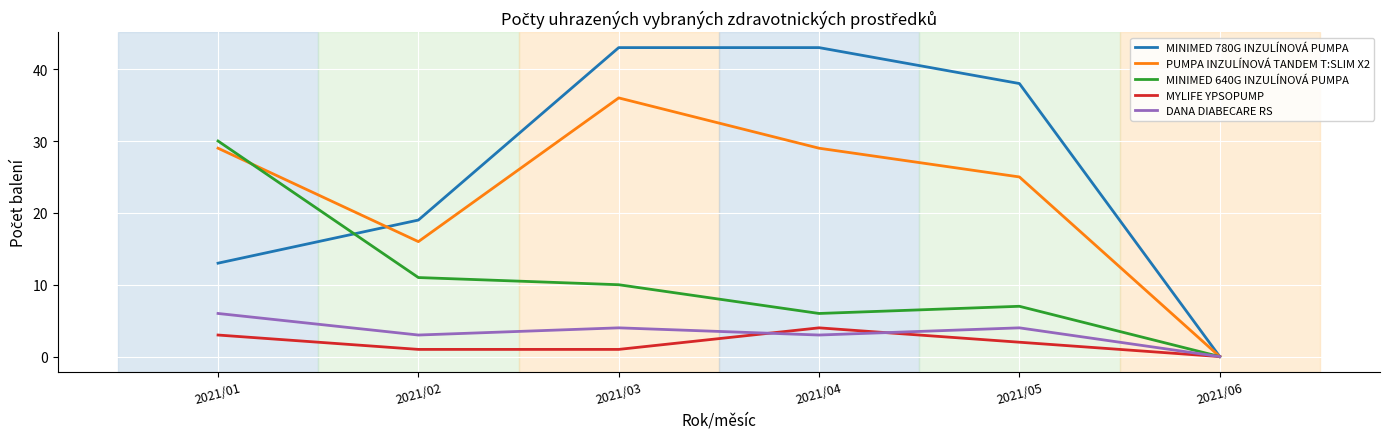

The MINIMED 640G INZULÍNOVÁ PUMPA series shows 10 at 2021/03. True or false?

True